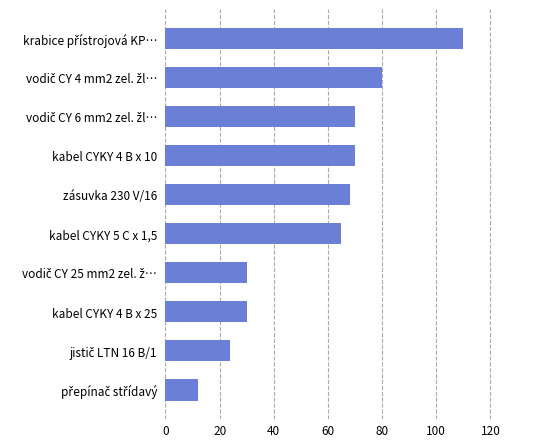

How many bars are there in total?

10